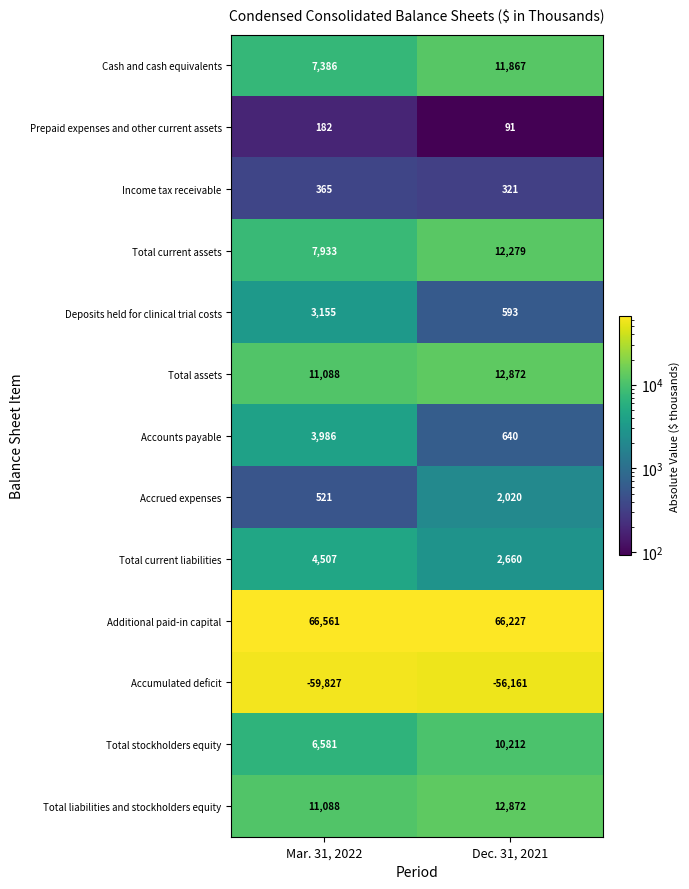

What is the highest value of the Total current assets series?

12279